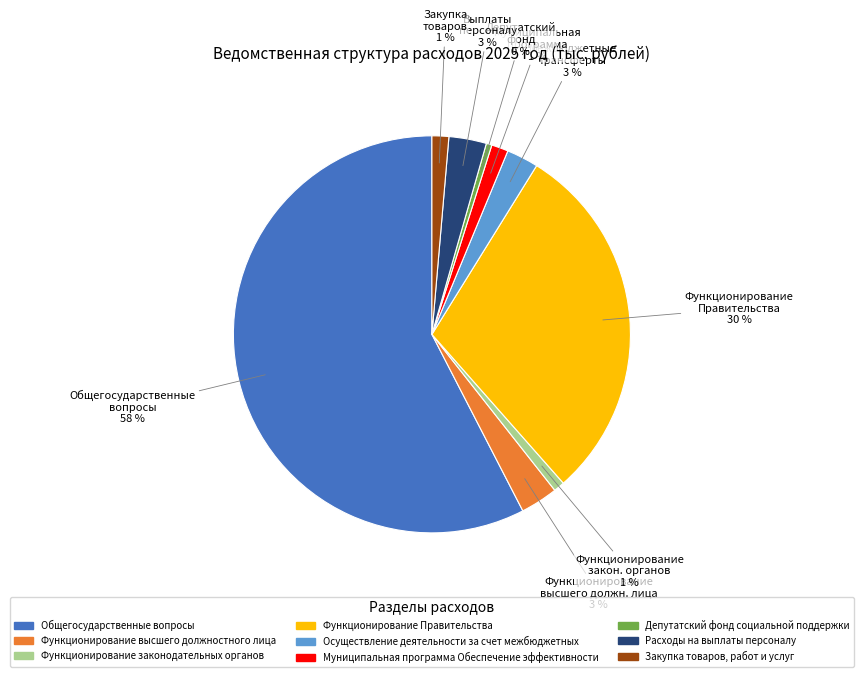

The Расходы на выплаты персоналу slice represents 3% of the pie. True or false?

True